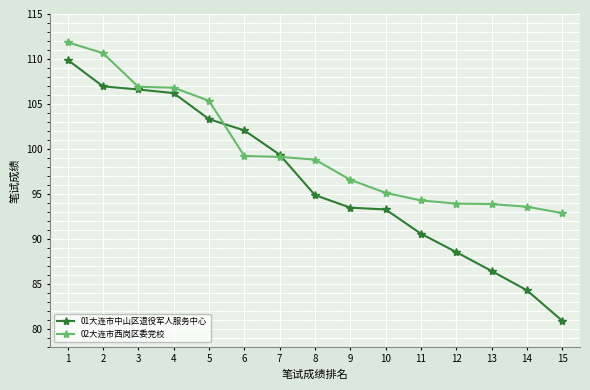

How many series are shown in this chart?

2